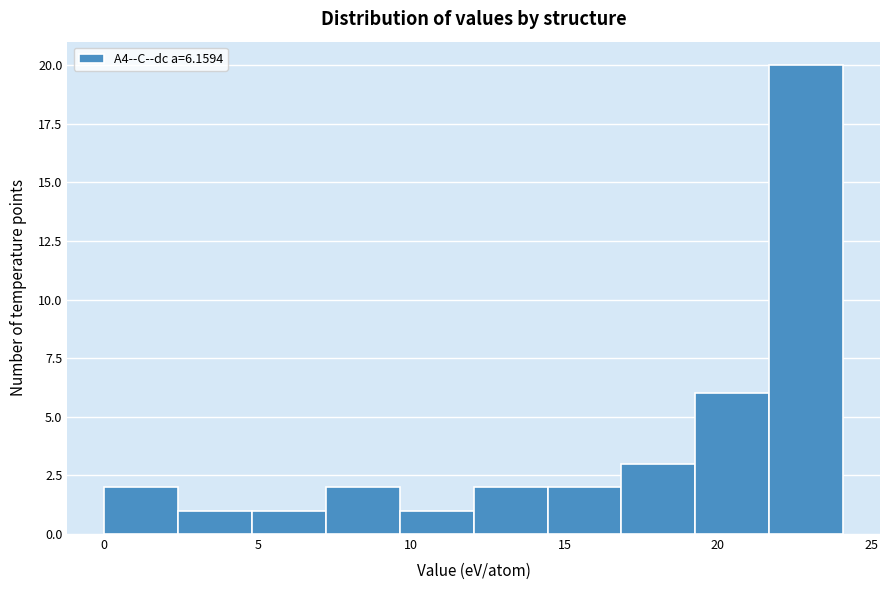

What is the height of the bar covering 0.0 to 2.5 on the x-axis? Neither the bar edges nor the heights are printed on the chart, so give them approximately, as read against the axes.

2